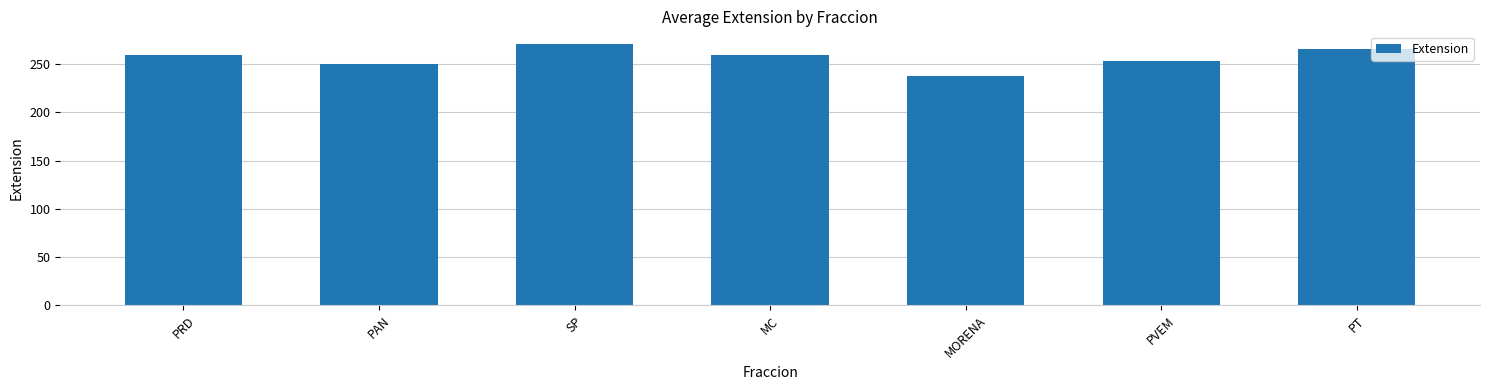

Which has a higher value, PT or PRD?

PT